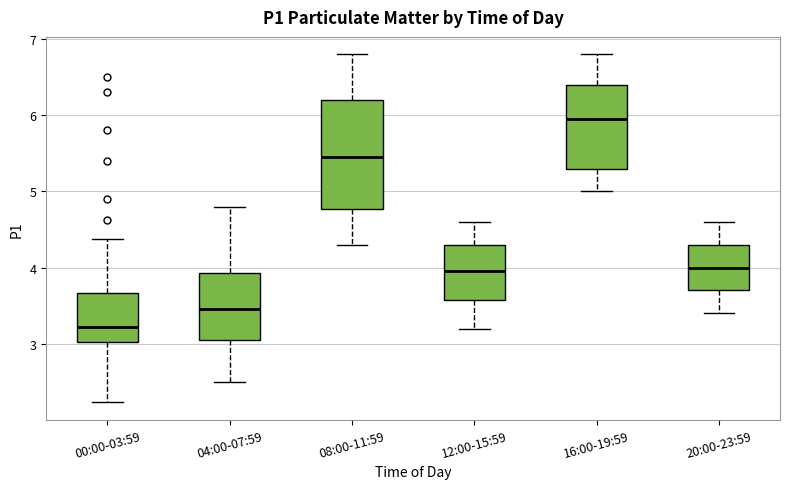

Reading left to right, read every box against the y-axis: the position of its median line, the range the box covers, and the ends of its whiskers. The values are not printed on the chart, so give them approximately, as read against the axis.

00:00-03:59: median 3.2, box 3.0 to 3.7, whiskers 2.2 to 4.4
04:00-07:59: median 3.5, box 3.1 to 3.9, whiskers 2.5 to 4.8
08:00-11:59: median 5.5, box 4.8 to 6.2, whiskers 4.3 to 6.8
12:00-15:59: median 4.0, box 3.6 to 4.3, whiskers 3.2 to 4.6
16:00-19:59: median 6.0, box 5.3 to 6.4, whiskers 5.0 to 6.8
20:00-23:59: median 4.0, box 3.7 to 4.3, whiskers 3.4 to 4.6